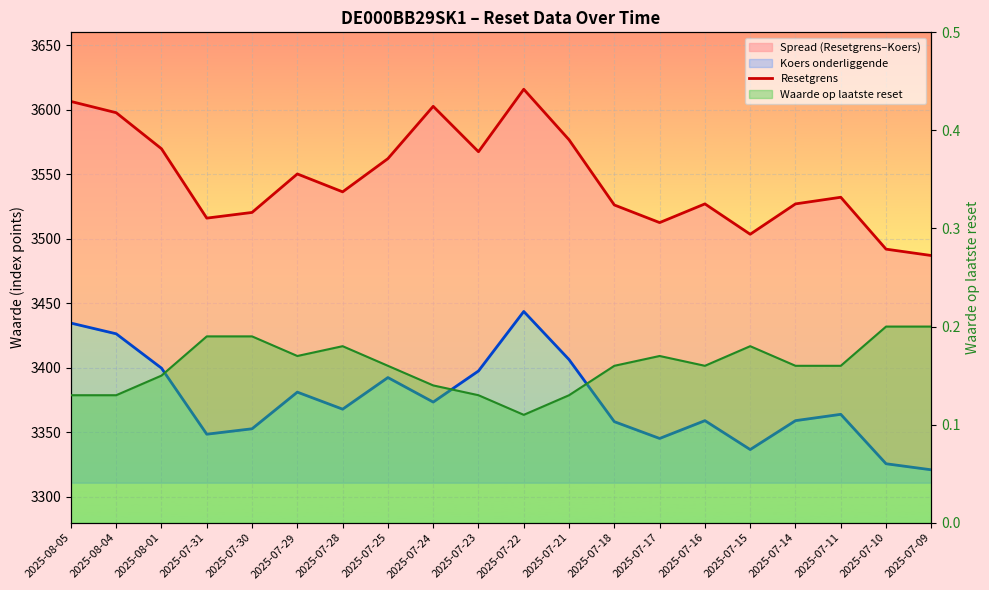

Reading left to right, extract all data points from this chart.

Resetgrens: 2025-08-05=3606.4	2025-08-04=3597.7	2025-08-01=3569.8	2025-07-31=3516.0	2025-07-30=3520.4	2025-07-29=3550.3	2025-07-28=3536.4	2025-07-25=3562.1	2025-07-24=3602.7	2025-07-23=3567.5	2025-07-22=3615.9	2025-07-21=3576.7	2025-07-18=3526.2	2025-07-17=3512.6	2025-07-16=3527.1	2025-07-15=3503.5	2025-07-14=3527.1	2025-07-11=3532.2	2025-07-10=3492.0	2025-07-09=3487.1
Koers onderliggende: 2025-08-05=3434.7	2025-08-04=3426.4	2025-08-01=3399.8	2025-07-31=3348.6	2025-07-30=3352.8	2025-07-29=3381.2	2025-07-28=3368.0	2025-07-25=3392.5	2025-07-24=3373.5	2025-07-23=3397.6	2025-07-22=3443.7	2025-07-21=3406.4	2025-07-18=3358.3	2025-07-17=3345.3	2025-07-16=3359.1	2025-07-15=3336.7	2025-07-14=3359.1	2025-07-11=3364.0	2025-07-10=3325.7	2025-07-09=3321.0
Waarde op laatste reset: 2025-08-05=0.1	2025-08-04=0.1	2025-08-01=0.1	2025-07-31=0.2	2025-07-30=0.2	2025-07-29=0.2	2025-07-28=0.2	2025-07-25=0.2	2025-07-24=0.1	2025-07-23=0.1	2025-07-22=0.1	2025-07-21=0.1	2025-07-18=0.2	2025-07-17=0.2	2025-07-16=0.2	2025-07-15=0.2	2025-07-14=0.2	2025-07-11=0.2	2025-07-10=0.2	2025-07-09=0.2